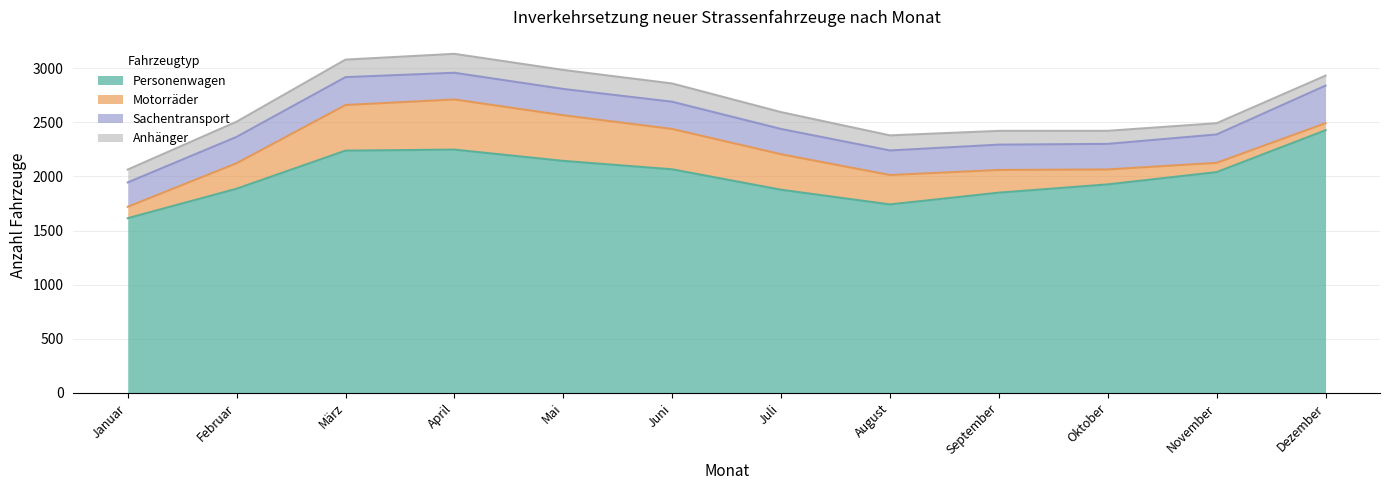

How many categories are shown in the chart?

12